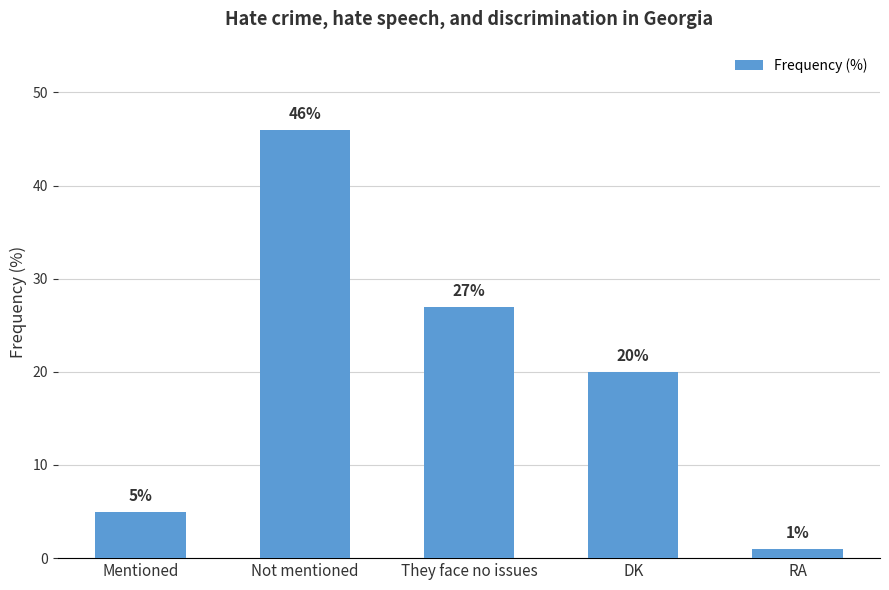

What is the change in value from They face no issues to RA?

-26